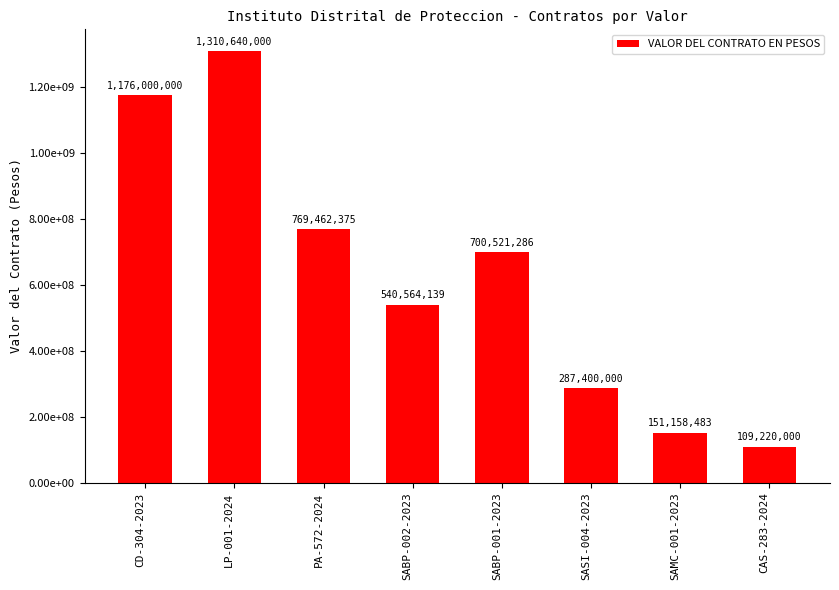

Does the chart contain any negative values?

No